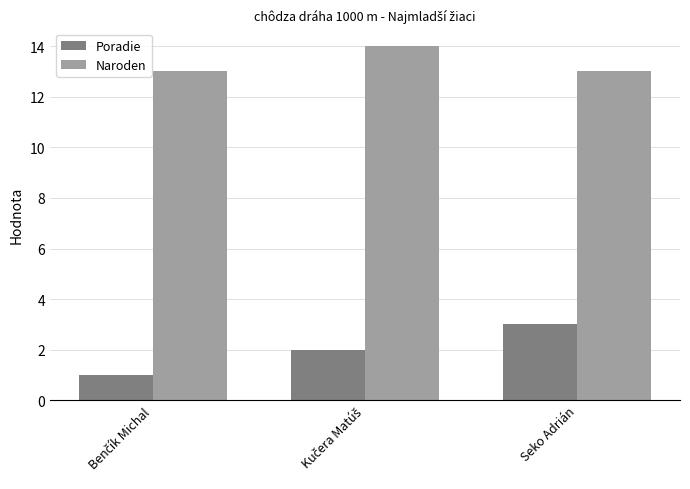

Are the bars horizontal?

No